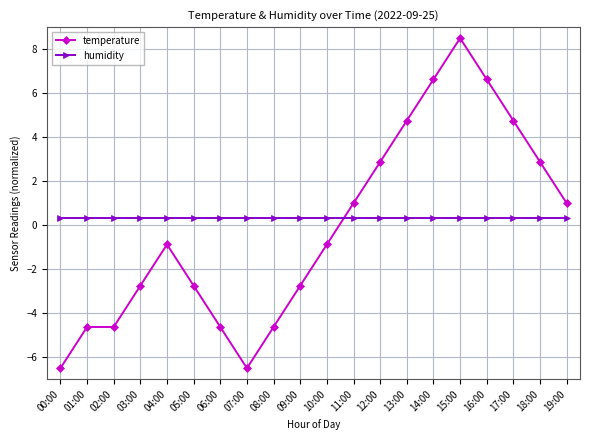

What is the lowest value of the temperature series?

-6.5